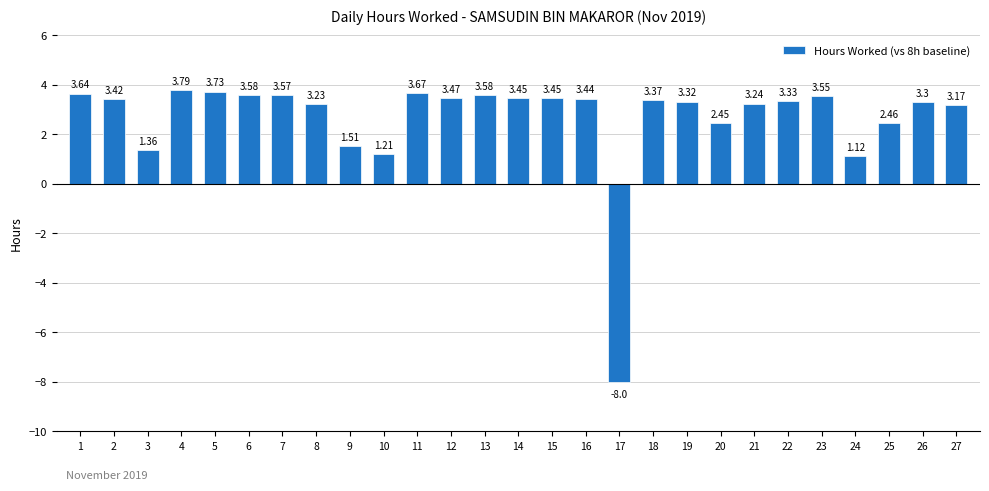

True or false: the data shows 5.3 at 15.

False